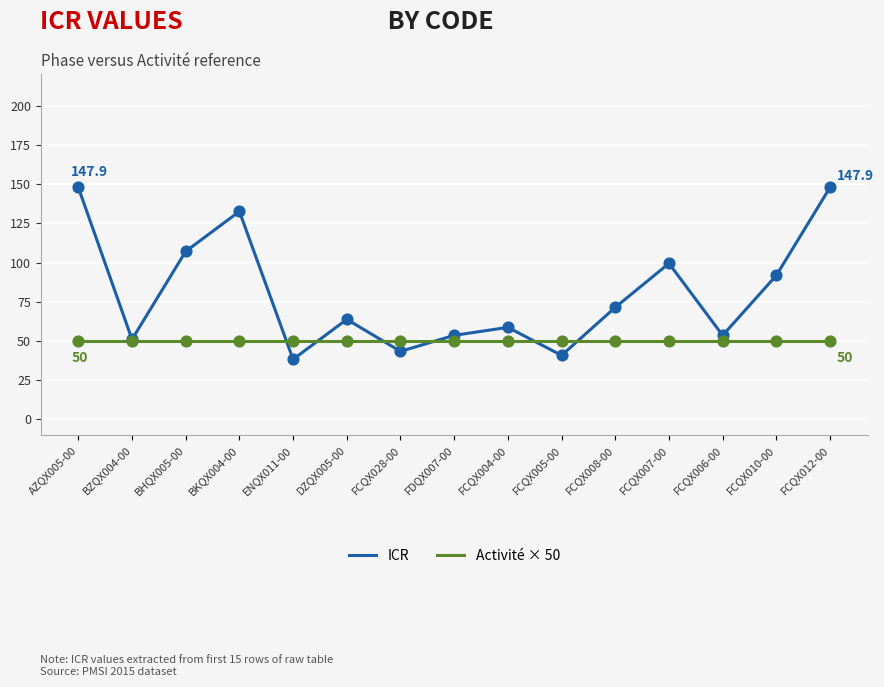

What is the total value across all series at FCQX012-00?

197.9